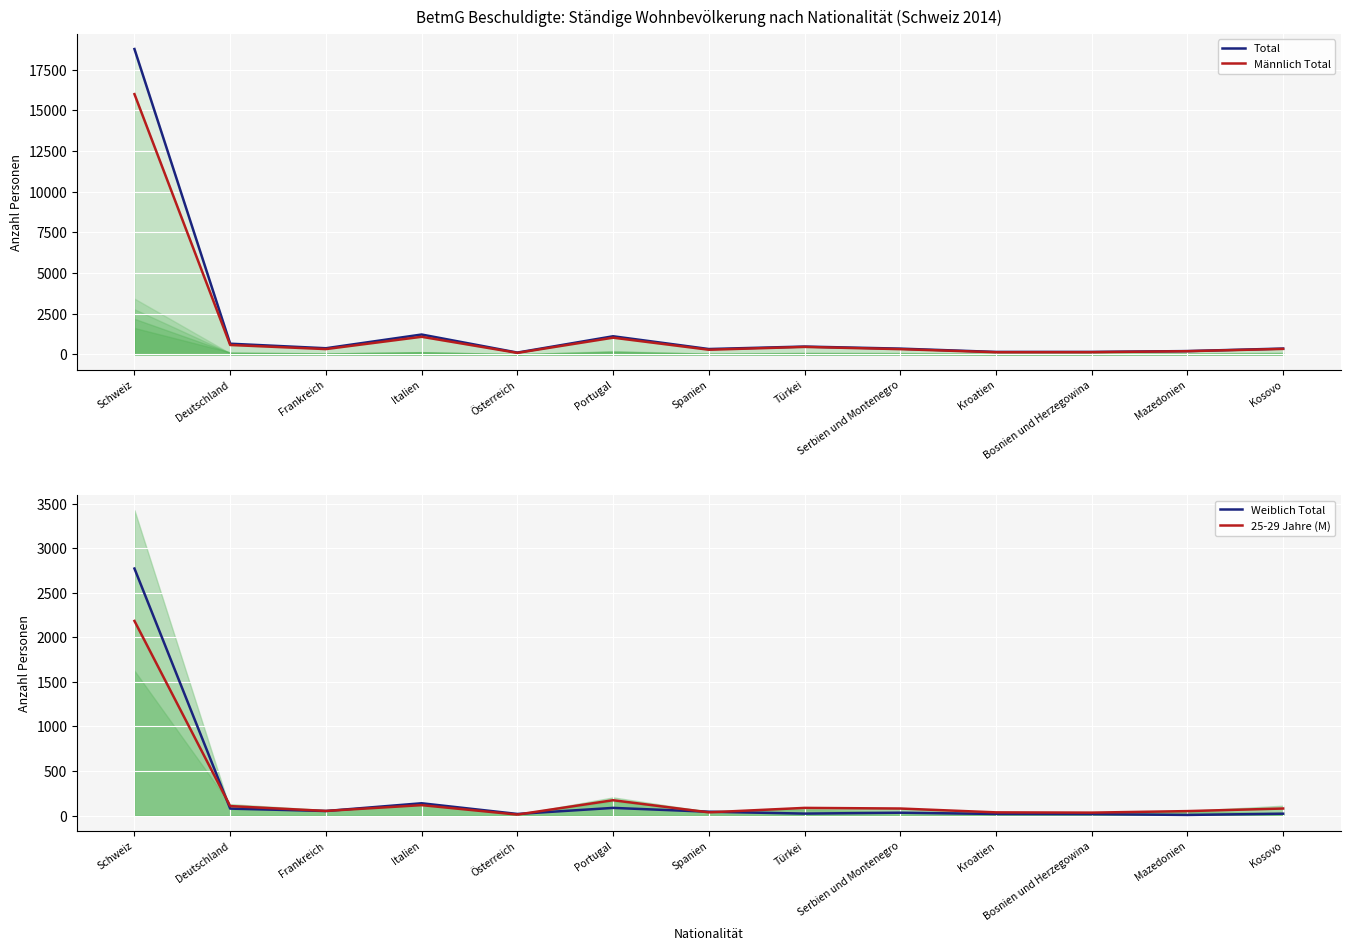

What is the sum of all Männlich Total values?

20952